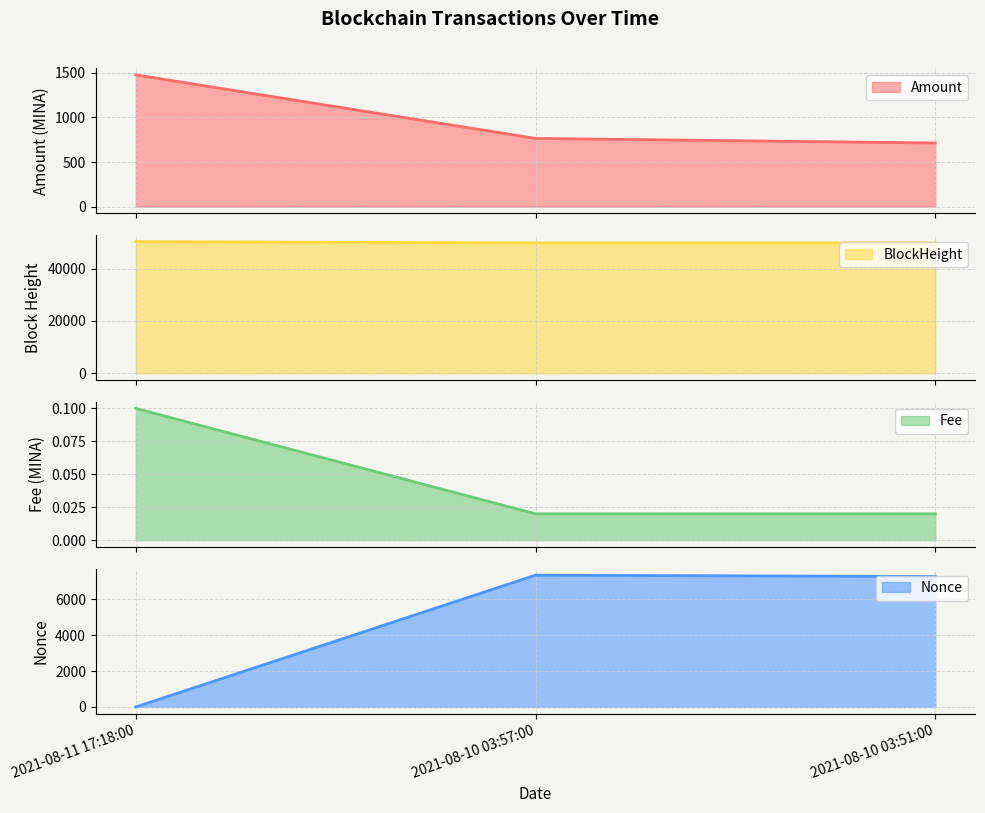

What are all the series names shown in the legend?

Amount line, BlockHeight line, Fee line, Nonce line